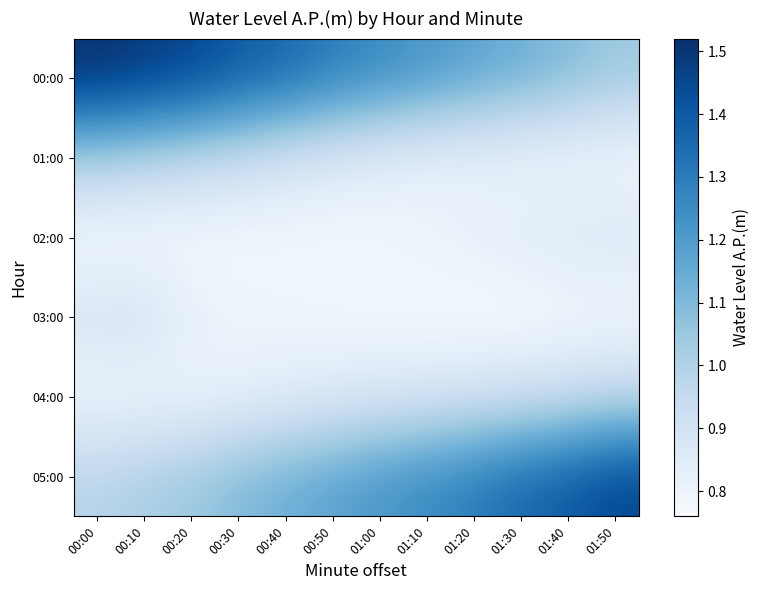

What is the minimum value shown in the chart?

0.8